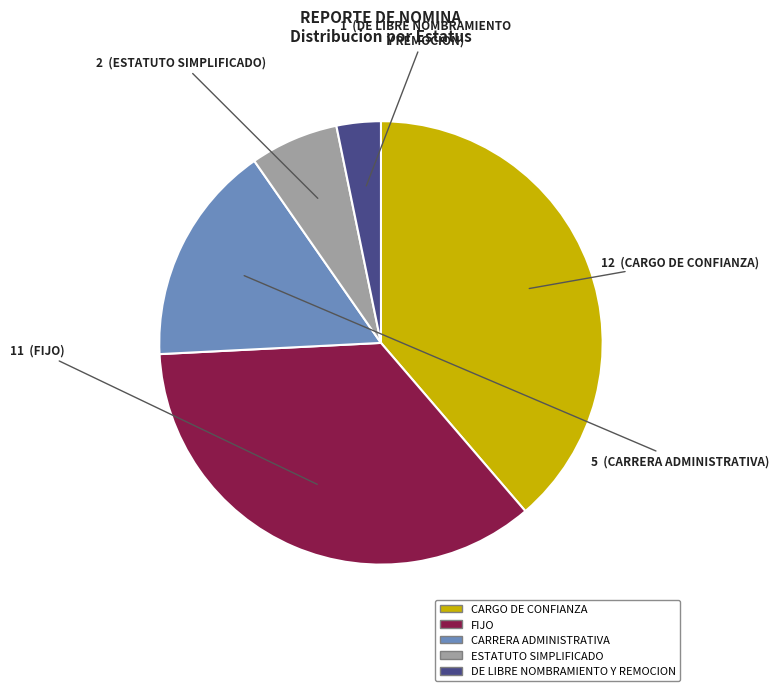

Rank the categories by value from highest to lowest.

CARGO DE CONFIANZA, FIJO, CARRERA ADMINISTRATIVA, ESTATUTO SIMPLIFICADO, DE LIBRE NOMBRAMIENTO Y REMOCION